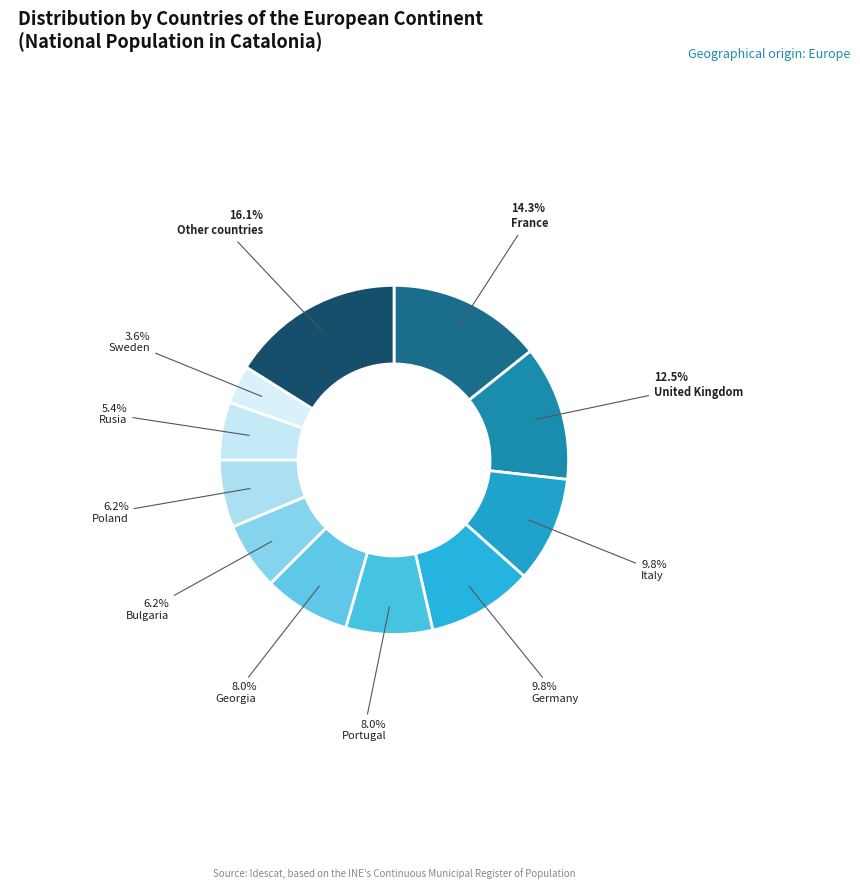

How much of the chart is everything except Rusia?

94.6%